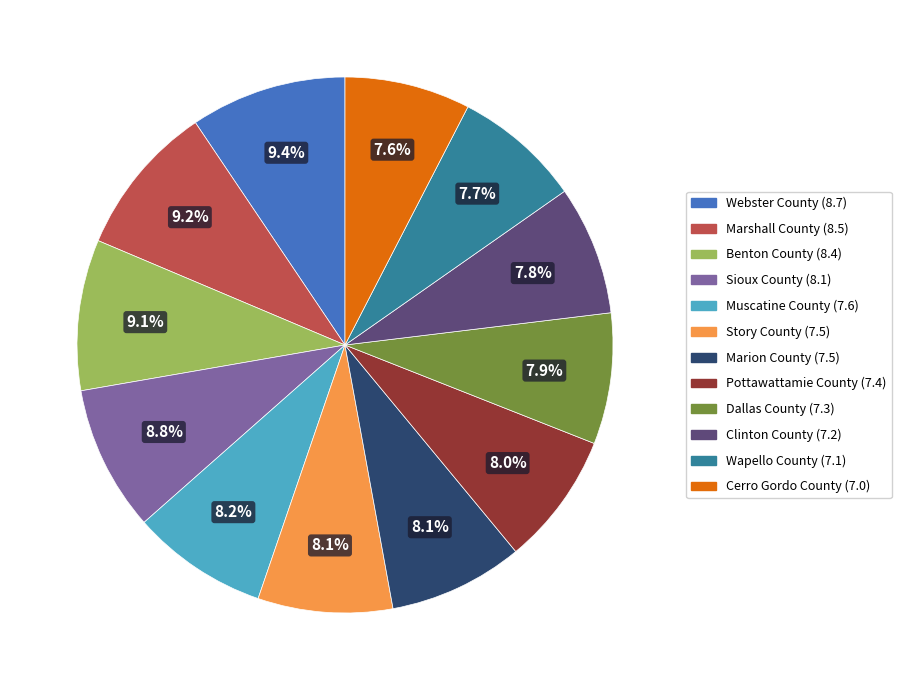

The Sioux County slice represents 9% of the pie. True or false?

True